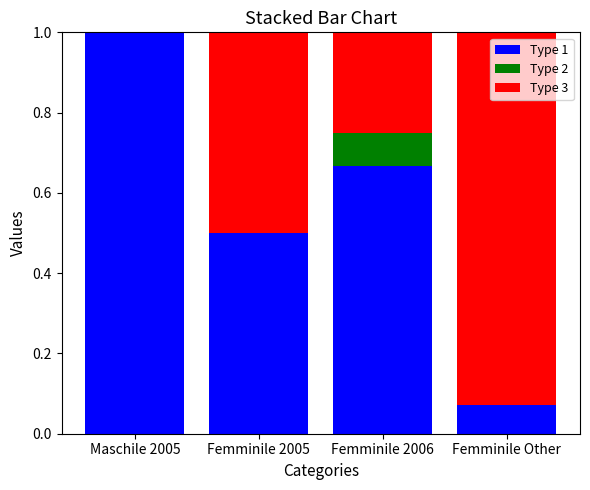

What is the total value across all series at Maschile 2005?

1.0